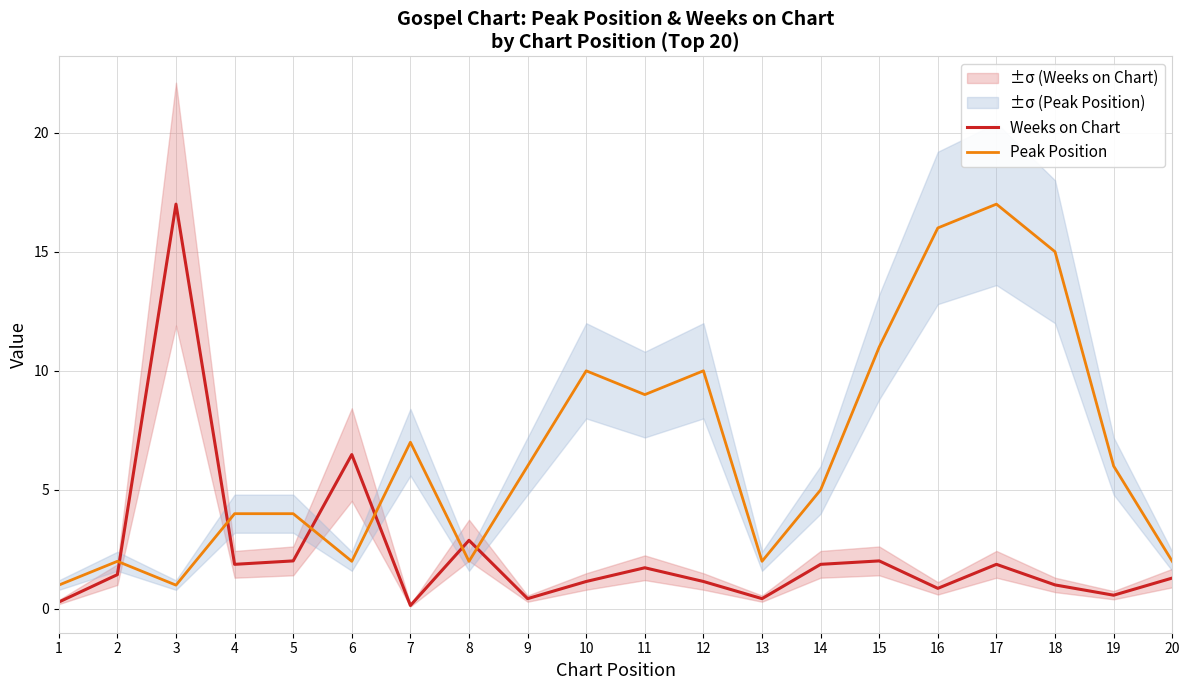

Which has a higher value, 7 or 11?

11